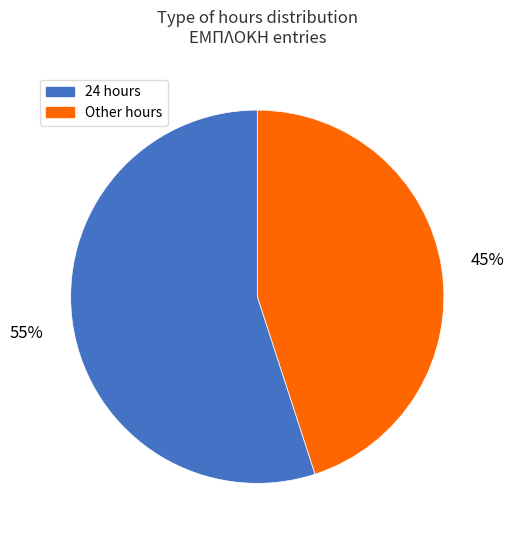

To the nearest percent, what is the average slice percentage?

50%